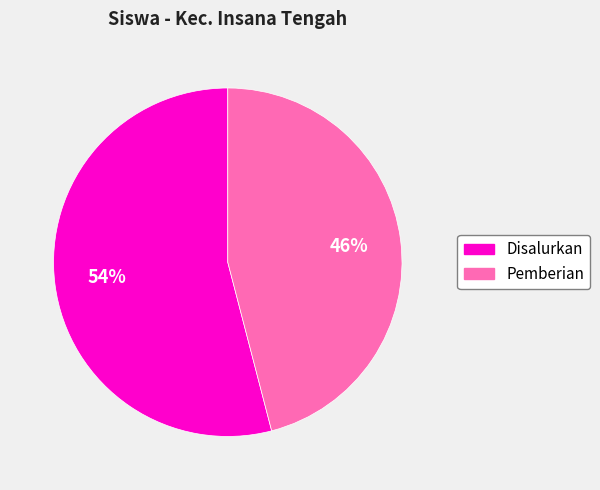

To the nearest percent, what is the difference between the largest and smallest slice percentages?

8%